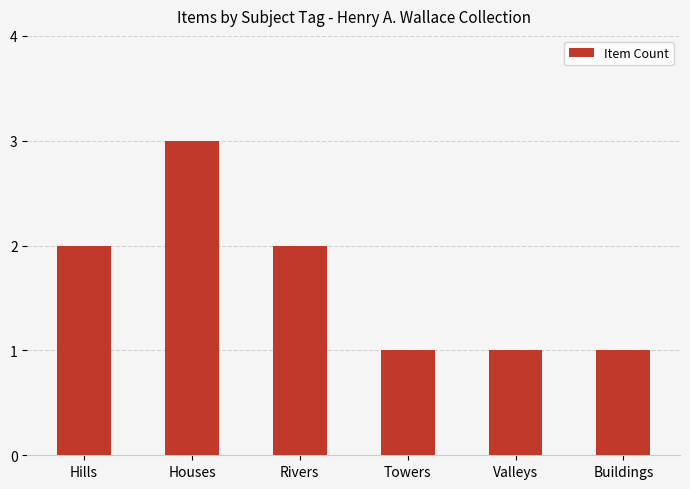

What is the label of the 5th bar from the right?

Houses